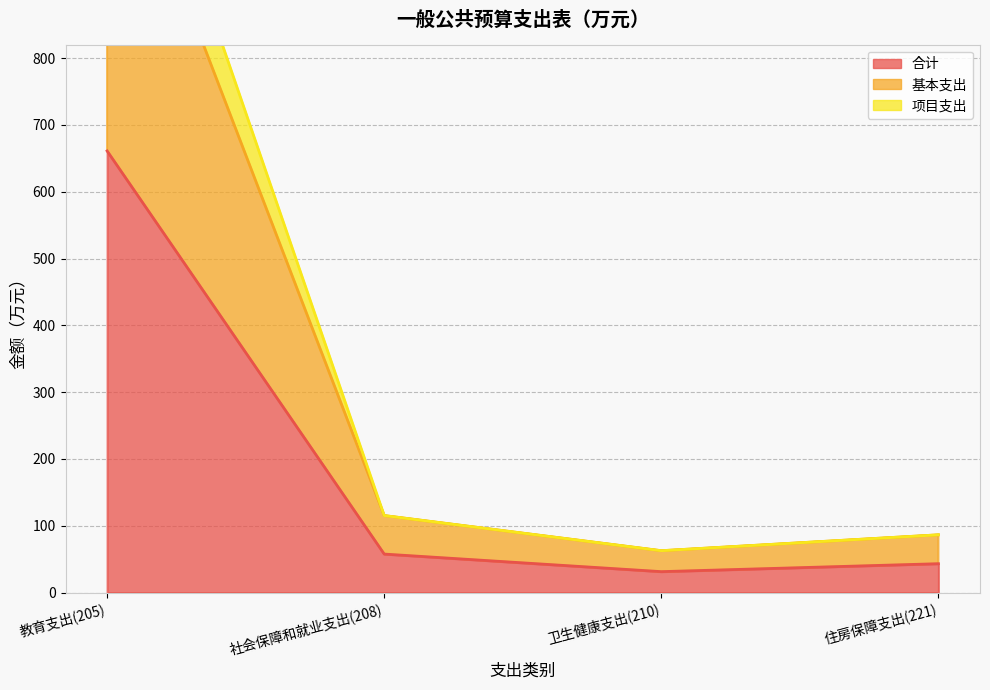

Which has a higher value, 教育支出(205) or 卫生健康支出(210)?

教育支出(205)